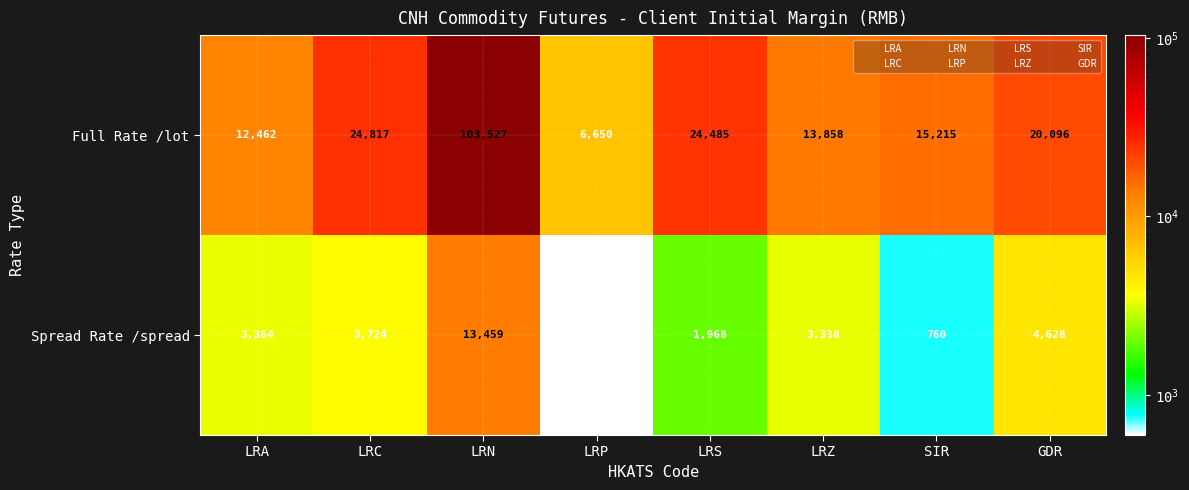

Is it true that Spread Rate /spread equals 813 at LRP?

False